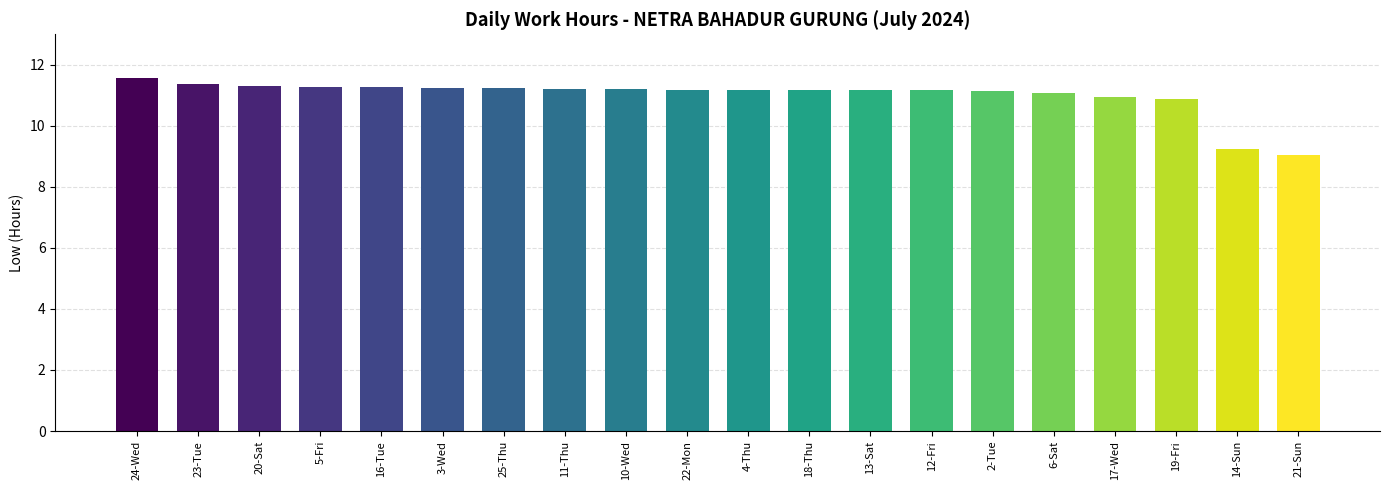

Approximately how many times larger is the value at 22-Mon compared to 2-Tue?

1.0